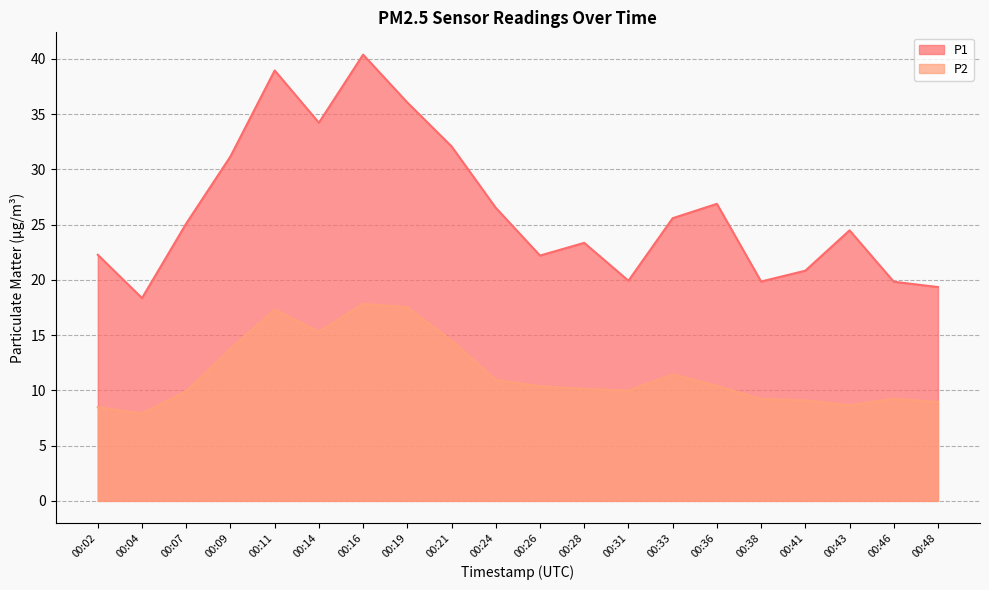

True or false: P2 and P1 intersect in this chart.

False